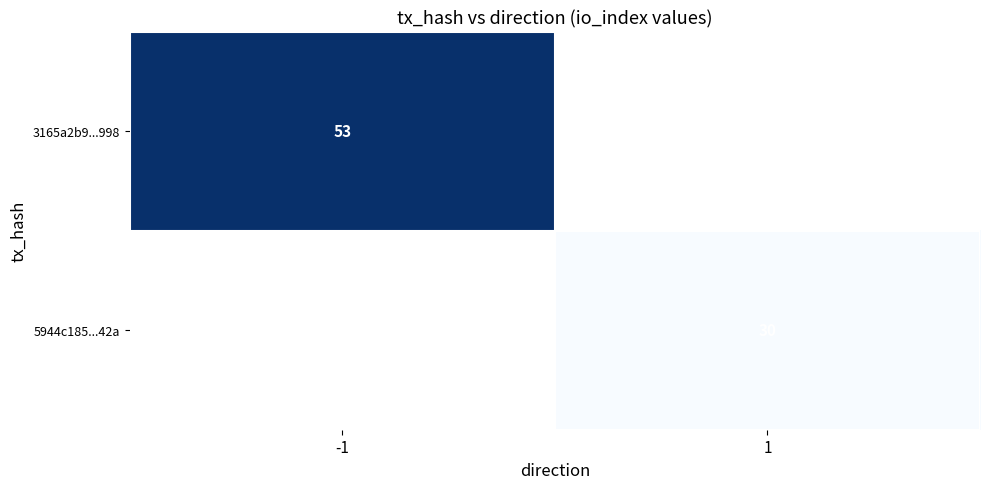

True or false: 3165a2b9...998 has a value of 83 at -1.

False